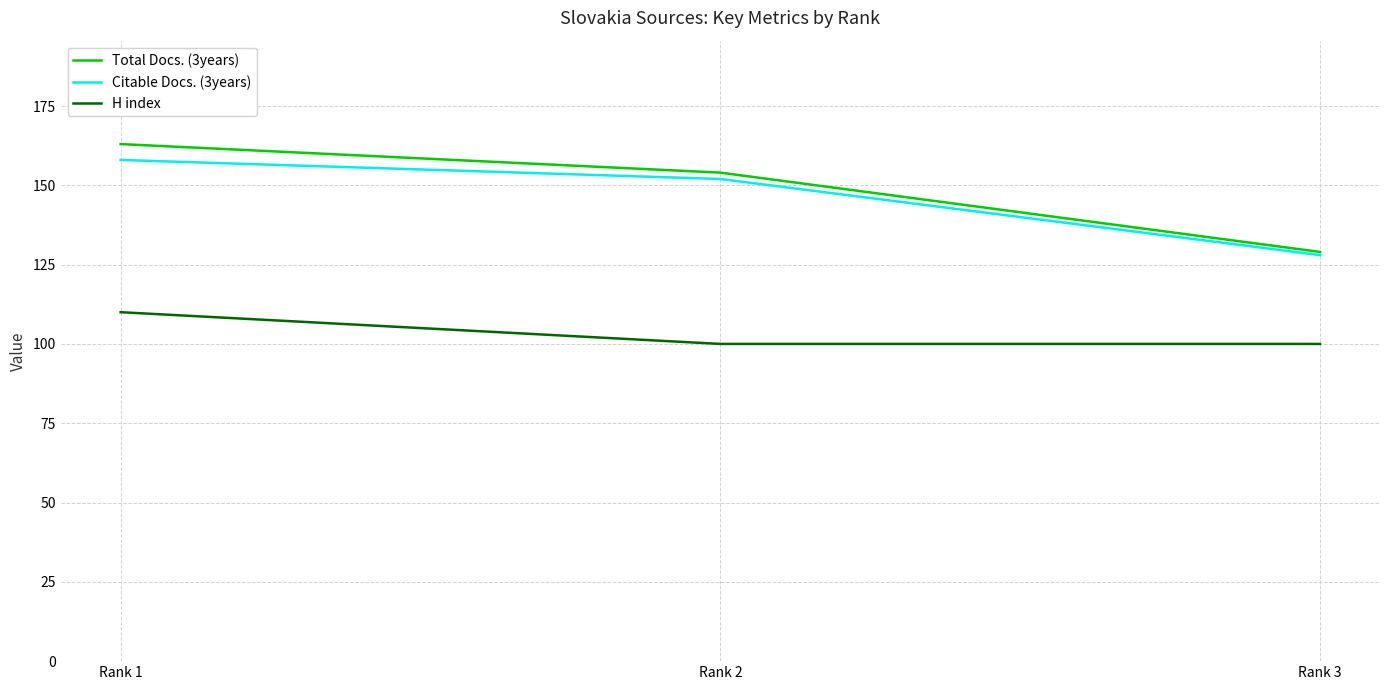

True or false: Total Docs. (3years) has a value of 154 at Rank 2.

True